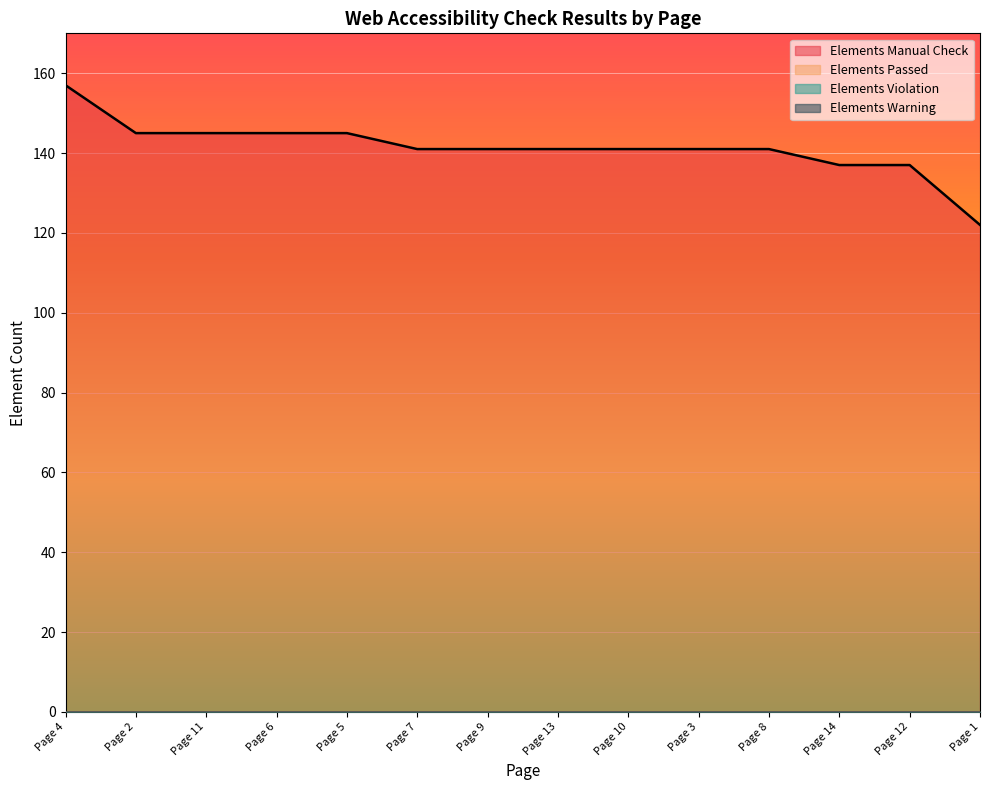

At which label is Elements Manual Check closest to 139?

Page 7